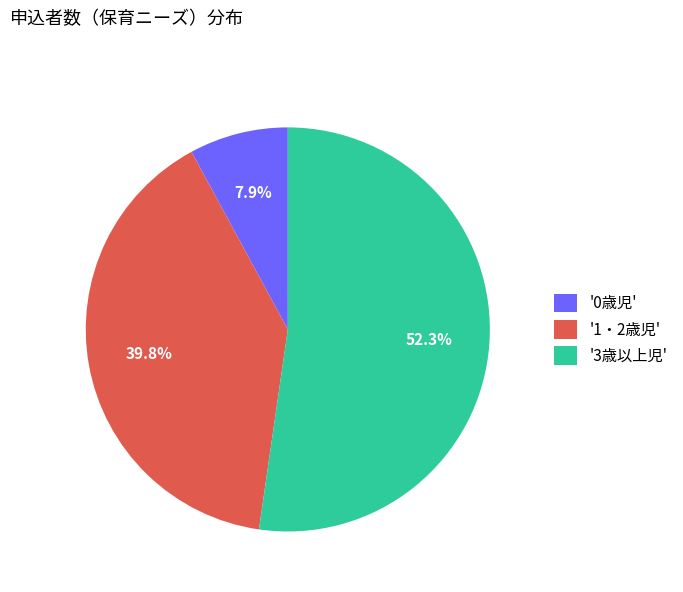

Approximately how many times larger is the value at '3歳以上児' compared to '0歳児'?

6.6